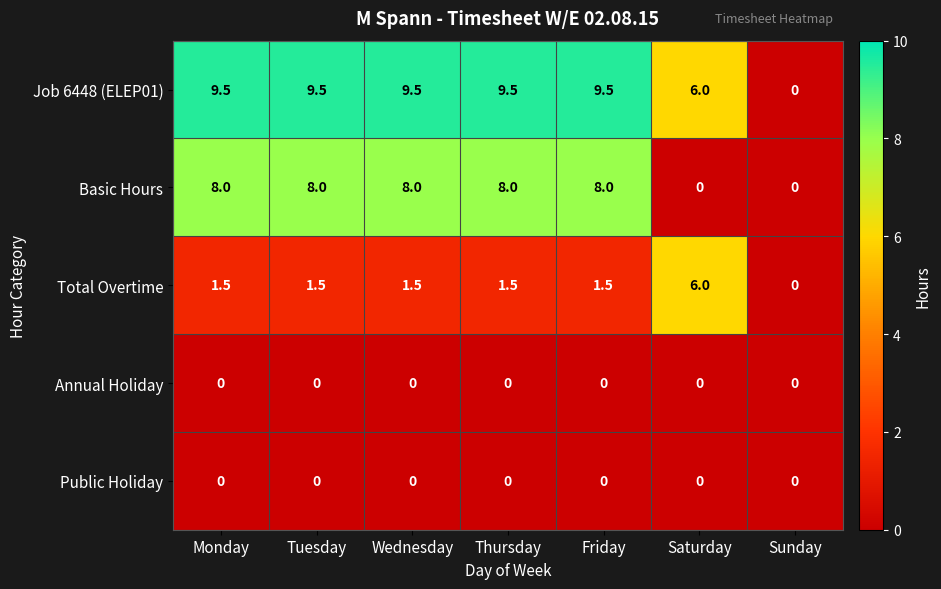

What is the spread (max minus min) of values at Friday?

9.5